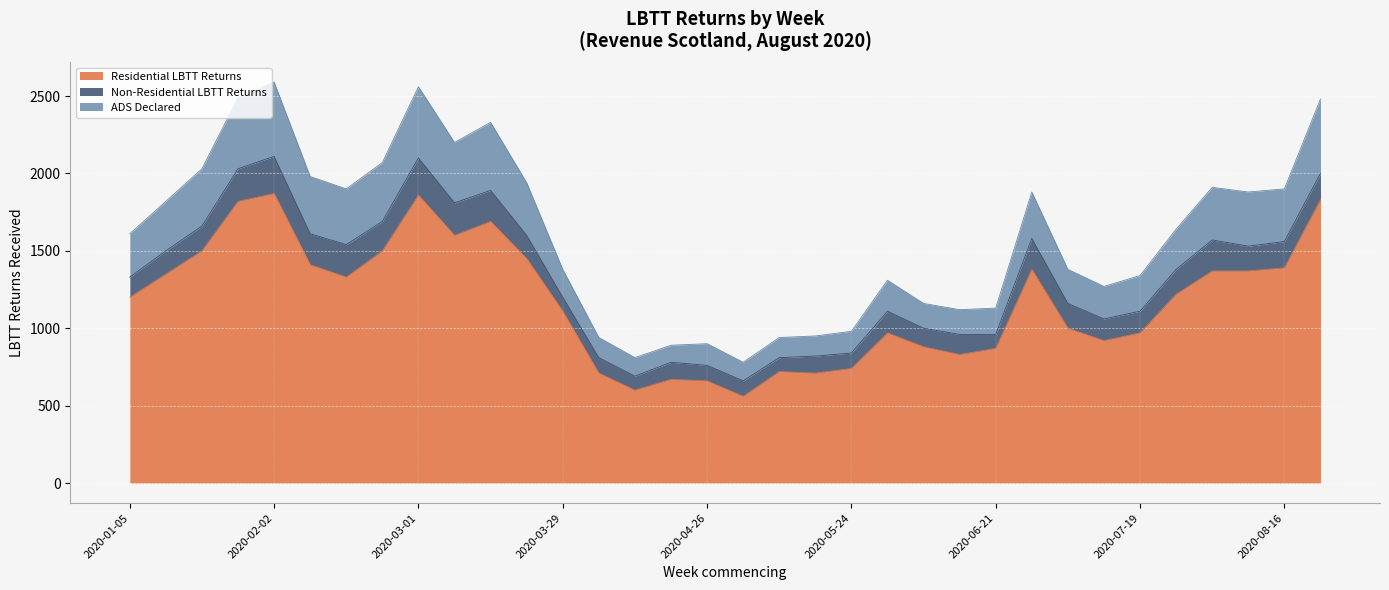

What is the minimum value for Residential LBTT Returns?

560